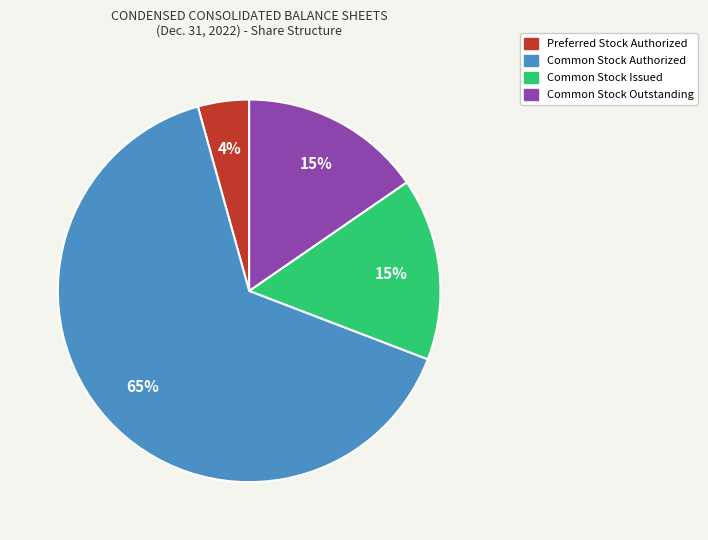

To the nearest percent, what is the average slice percentage?

25%